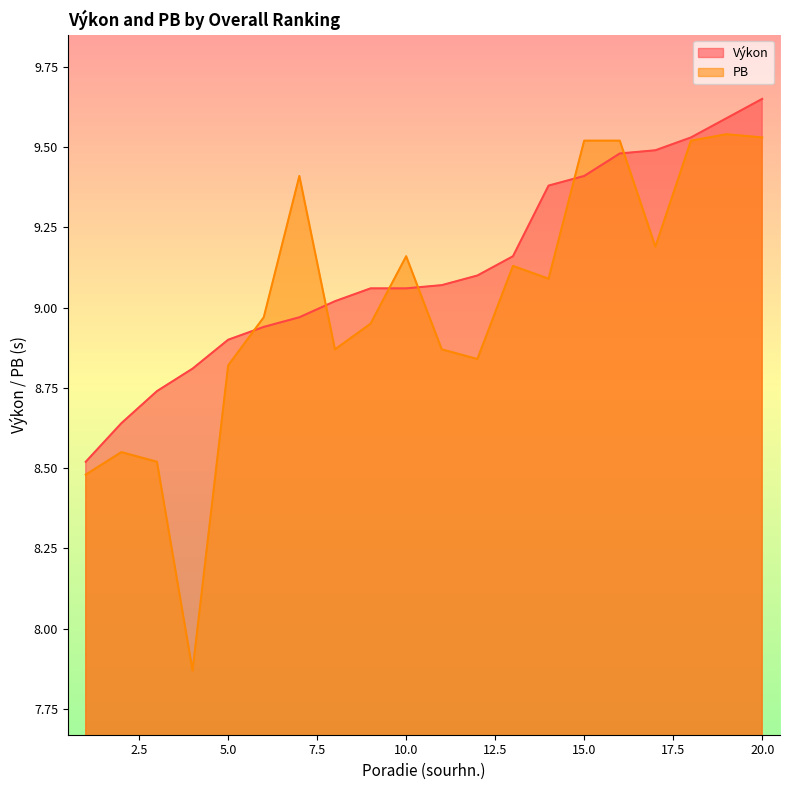

Does the chart display data point markers on the line(s)?

No